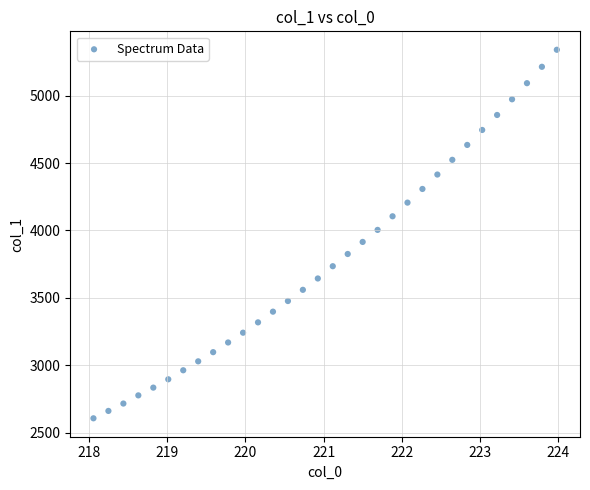

What is the range of Y values (max minus min)?

2734.3